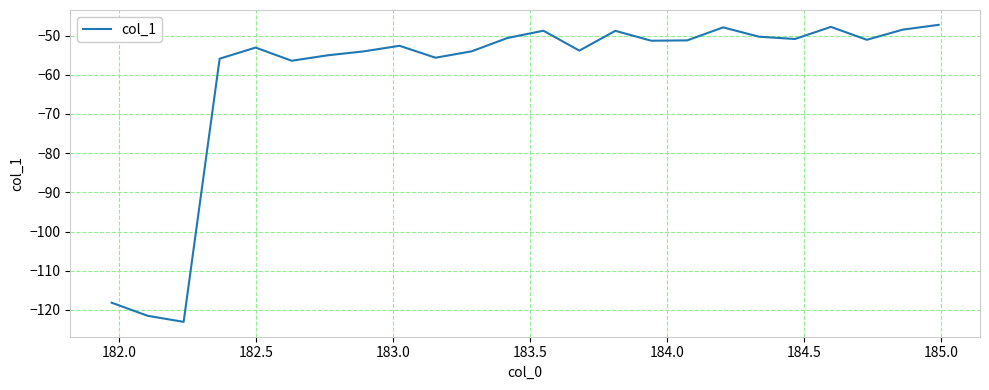

What is the smallest value displayed?

-123.1